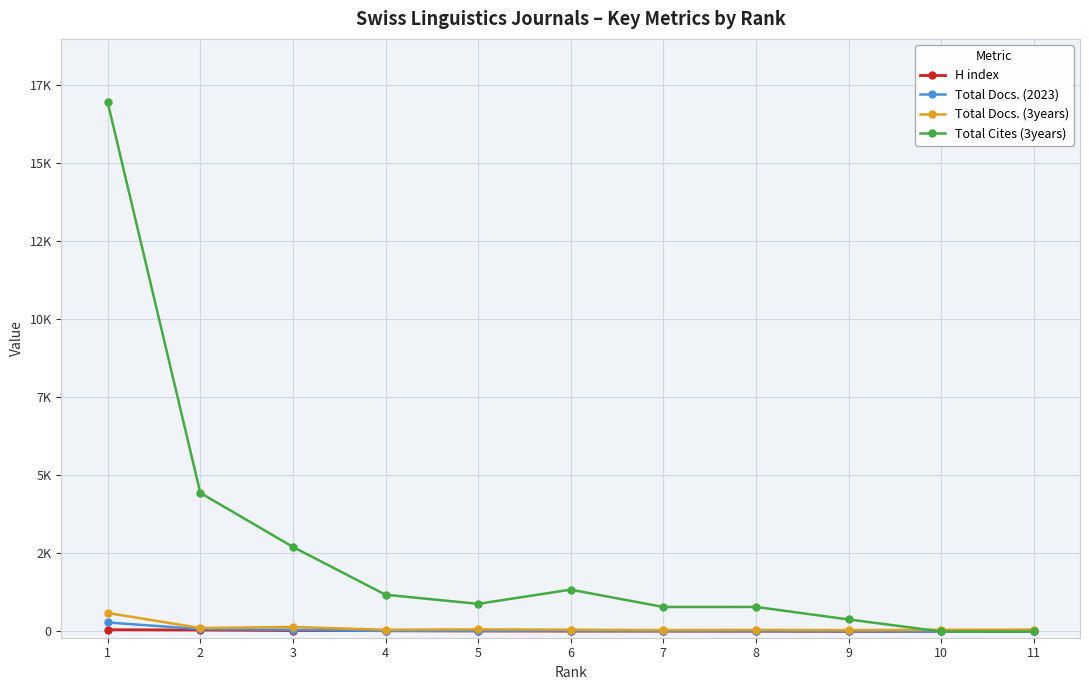

Rank the series by their maximum value, from lowest to highest.

H index, Total Docs. (2023), Total Docs. (3years), Total Cites (3years)